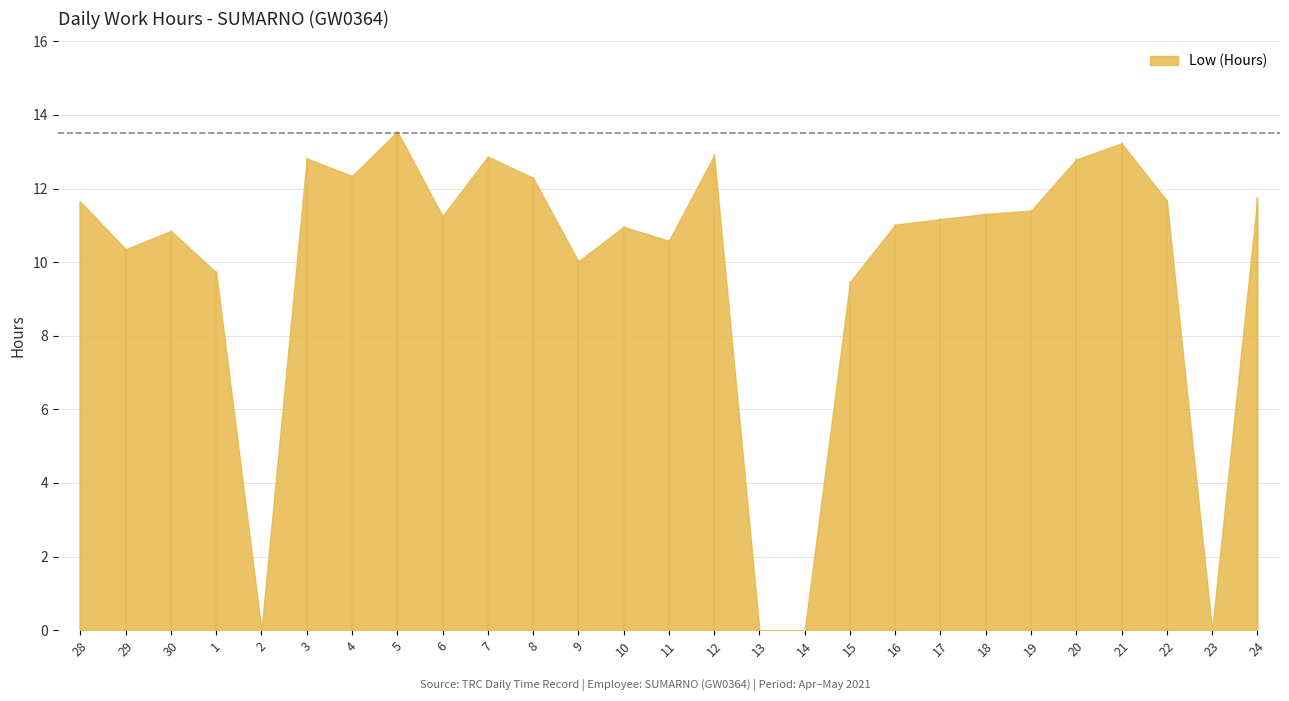

Is it true that the value at 15 is 9.5?

True